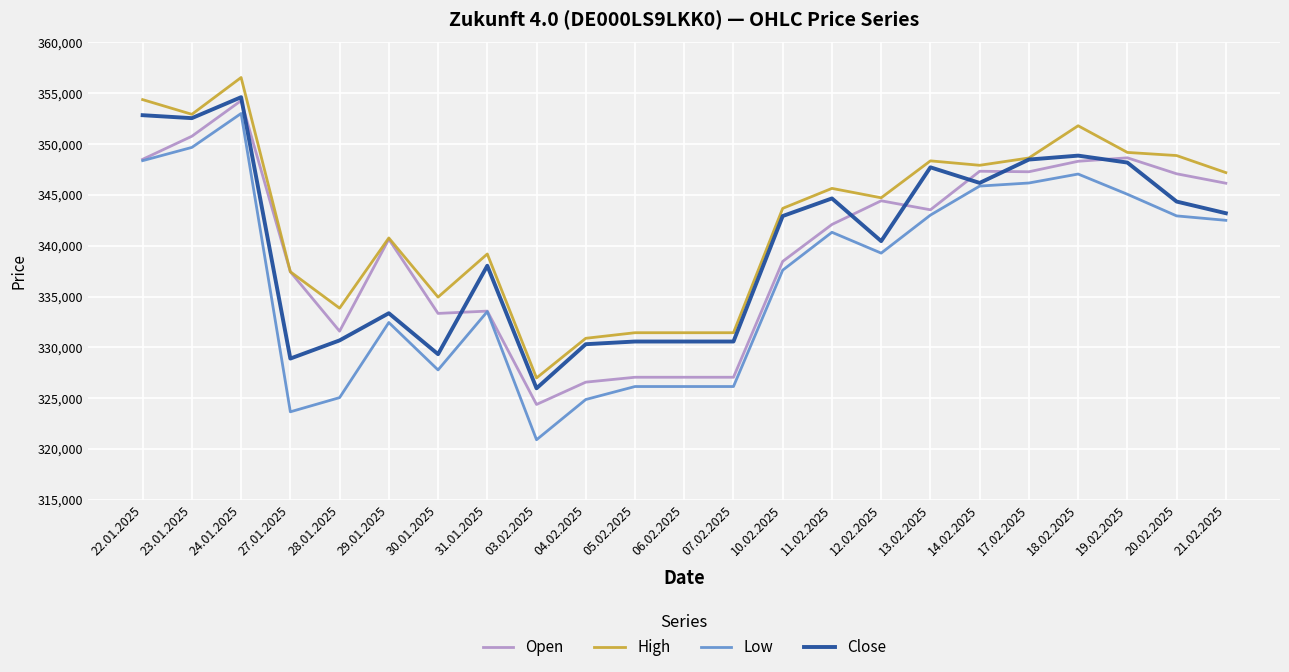

Is it true that High equals 343678 at 10.02.2025?

True